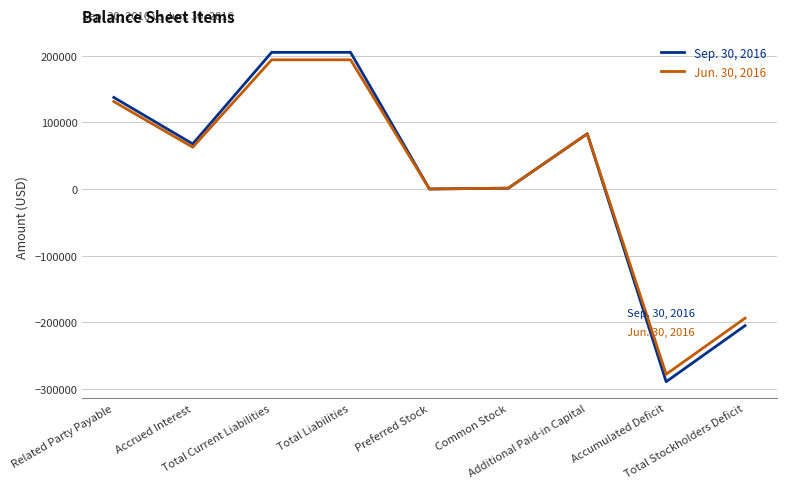

What are all the series names shown in the legend?

Sep. 30, 2016, Jun. 30, 2016